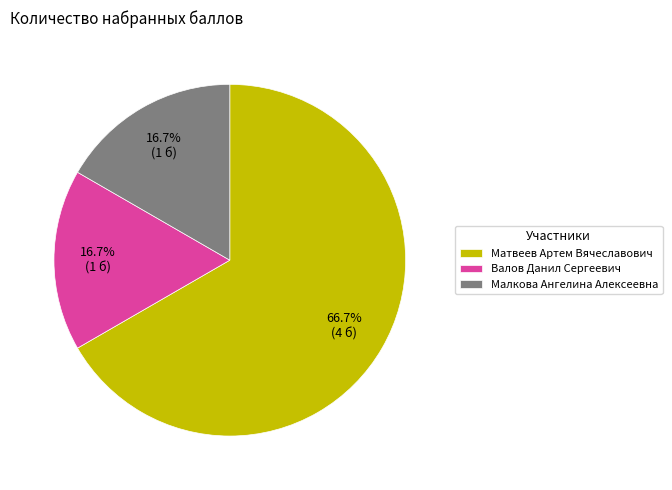

How many segments does this pie chart have?

3